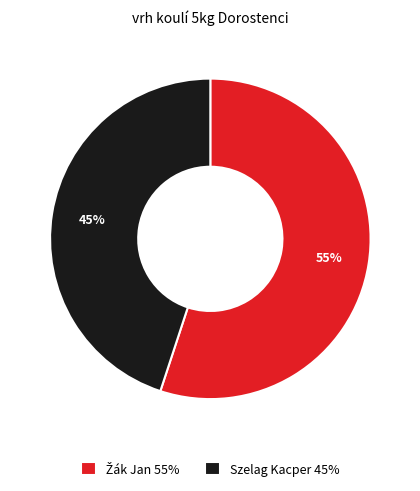

How many slices are in this pie chart?

2